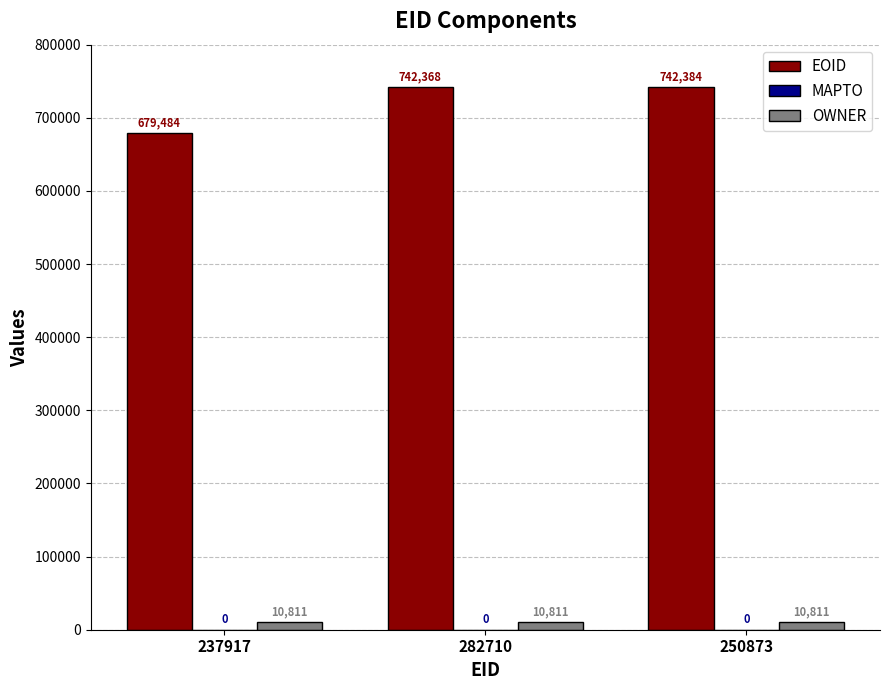

What is the difference between the second highest and minimum values in the EOID series?

62884